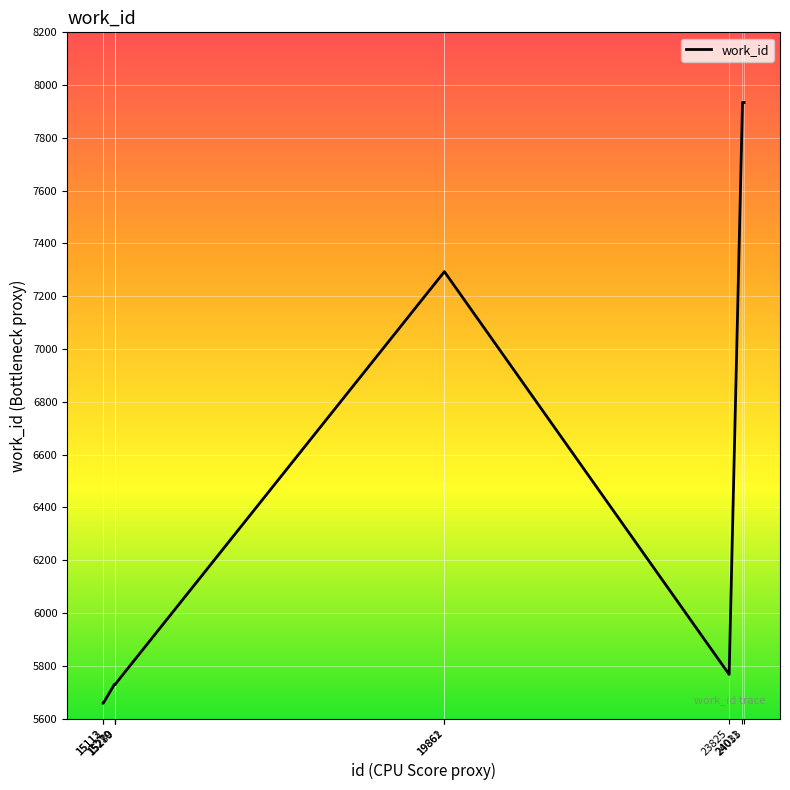

What is the greatest value displayed?

7934